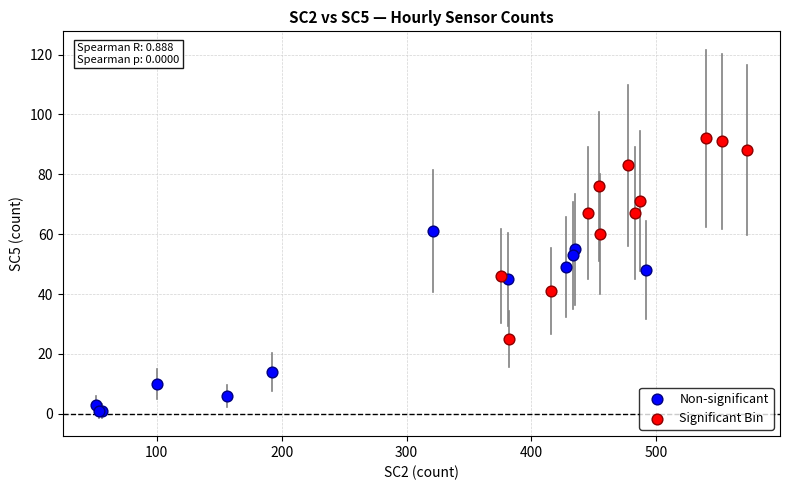

What are all the series names shown in the legend?

Non-significant, Significant Bin